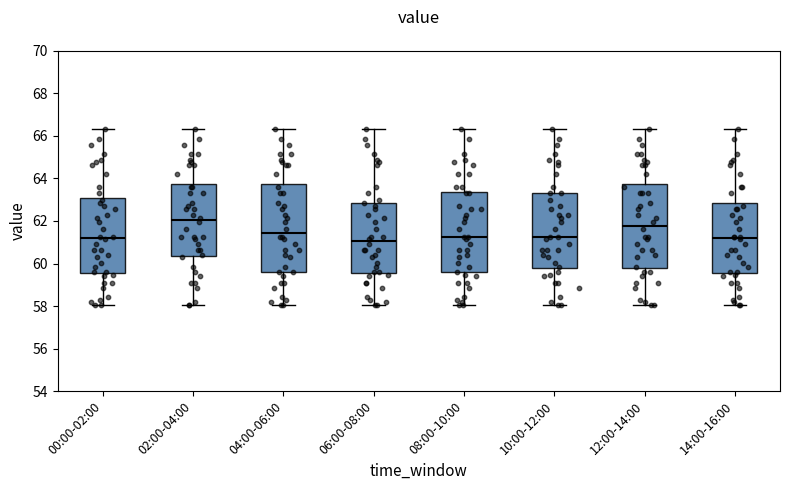

Reading left to right, transcribe this box plot: for each box, give where its median line is, the range the box spans, and where its two whiskers end, as read against the y-axis. The values are not printed on the chart, so give them approximately, as read against the axis.

00:00-02:00: median 61.2, box 59.6 to 63.0, whiskers 58.0 to 66.4
02:00-04:00: median 62.0, box 60.4 to 63.8, whiskers 58.0 to 66.4
04:00-06:00: median 61.4, box 59.6 to 63.8, whiskers 58.0 to 66.4
06:00-08:00: median 61.0, box 59.6 to 62.8, whiskers 58.0 to 66.4
08:00-10:00: median 61.2, box 59.6 to 63.4, whiskers 58.0 to 66.4
10:00-12:00: median 61.2, box 59.8 to 63.4, whiskers 58.0 to 66.4
12:00-14:00: median 61.8, box 59.8 to 63.8, whiskers 58.0 to 66.4
14:00-16:00: median 61.2, box 59.6 to 62.8, whiskers 58.0 to 66.4